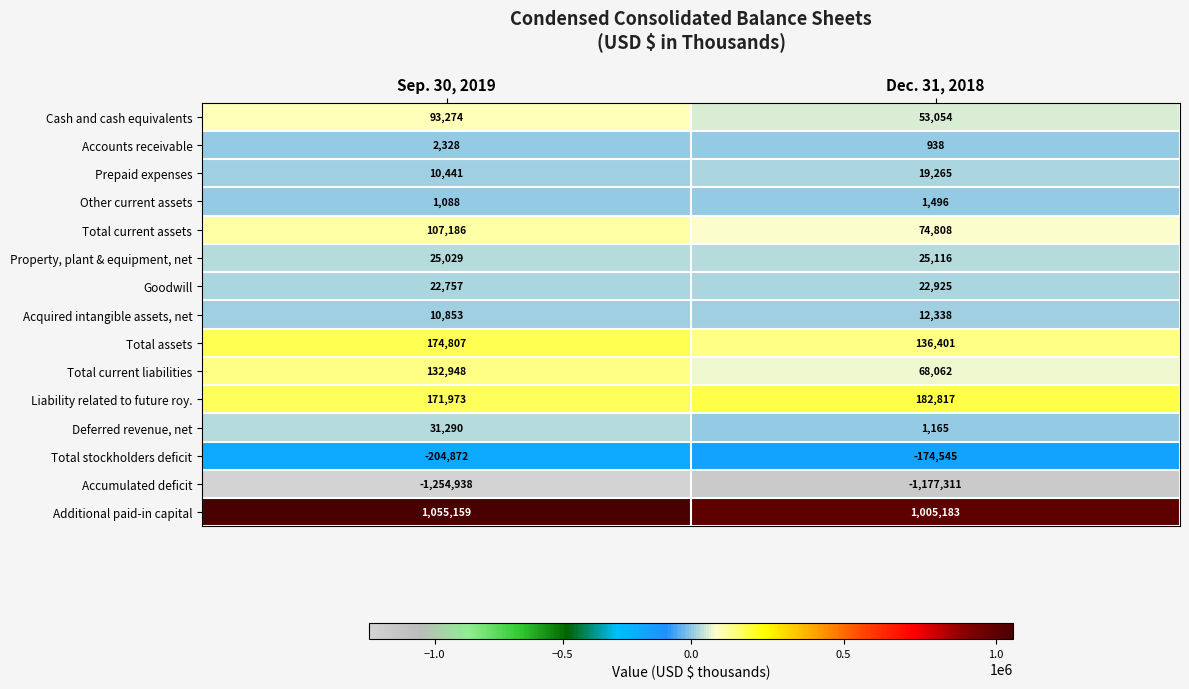

What is the sum of the Total current assets values at Dec. 31, 2018 and Sep. 30, 2019?

181994